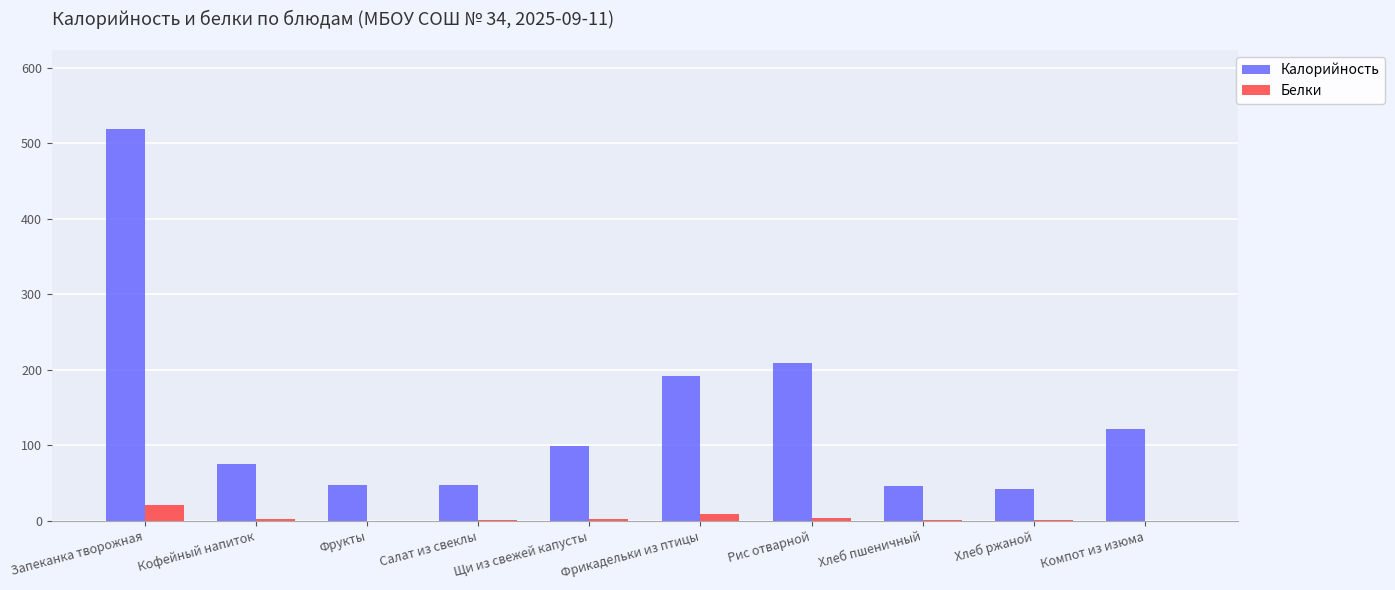

What is the greatest value displayed?

519.4